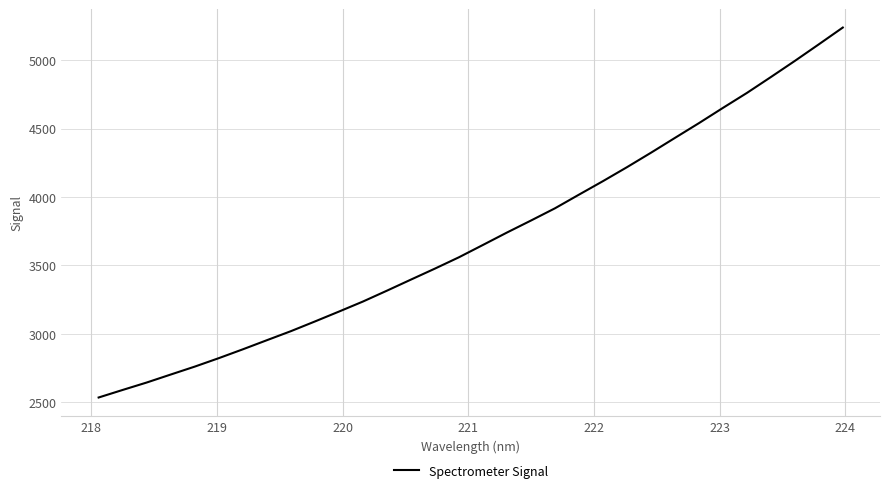

What is the minimum value shown in the chart?

2534.2